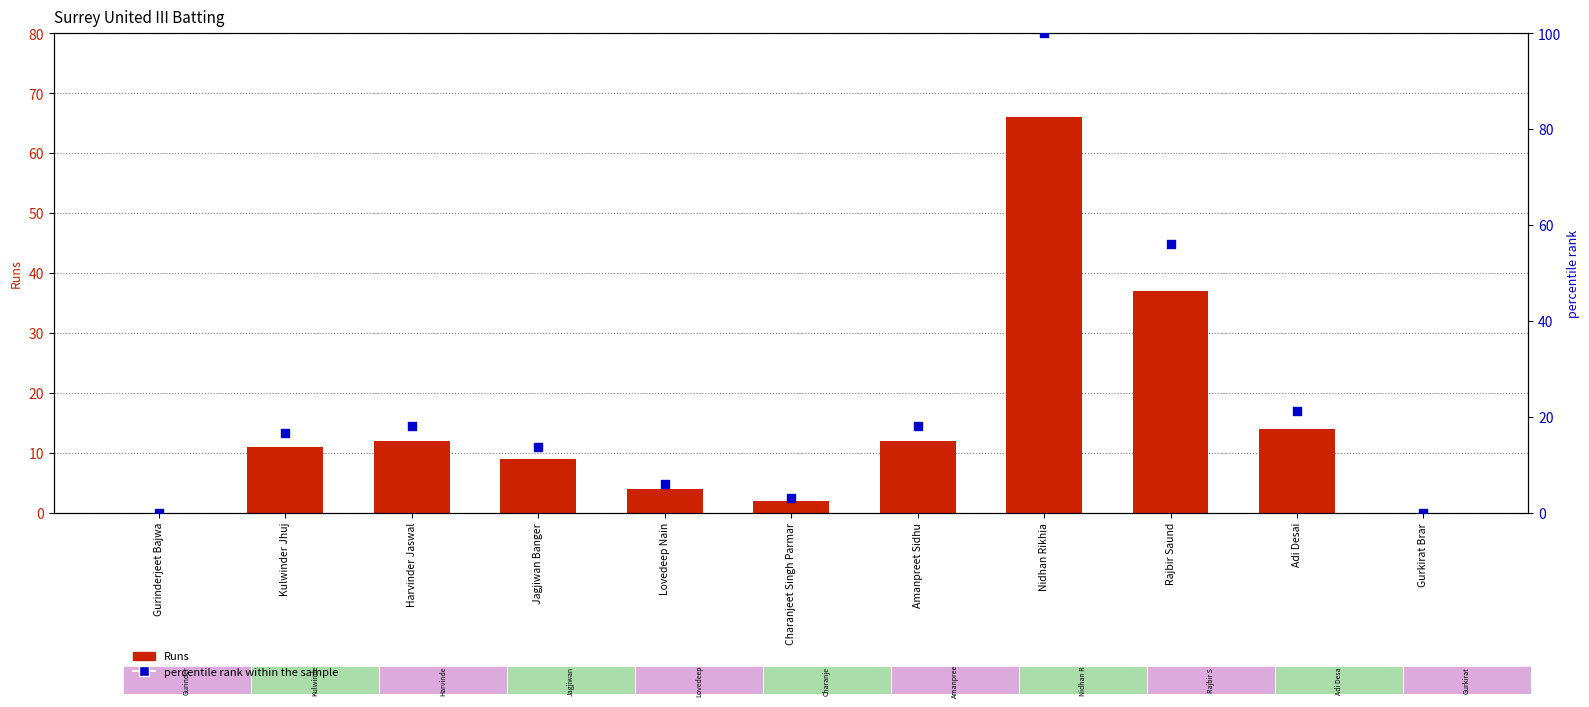

Is the value of percentile rank within the sample at Charanjeet Singh Parmar greater than the value of Runs at Nidhan Rikhia?

No